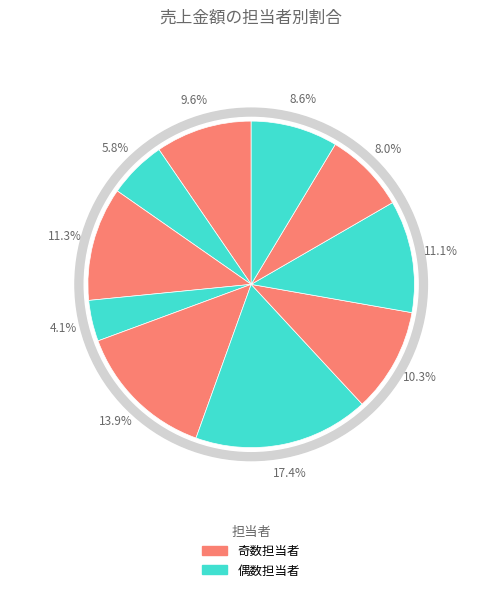

Count the number of slices in the pie.

10